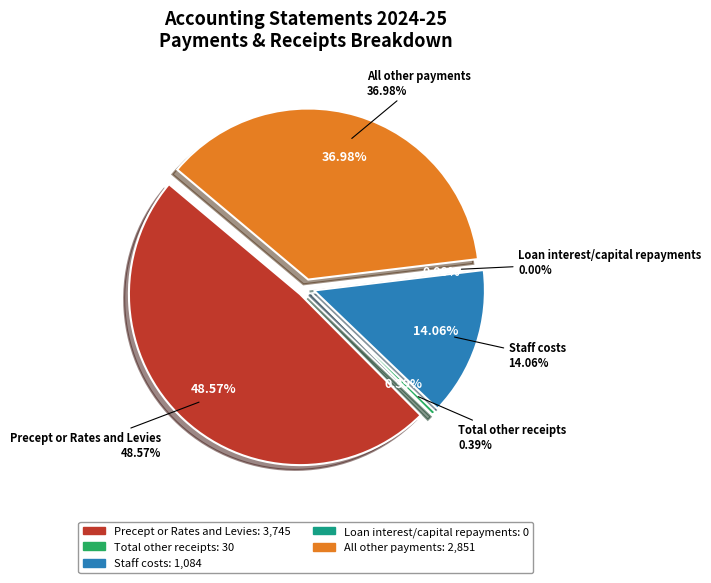

Does any single category account for the majority?

No